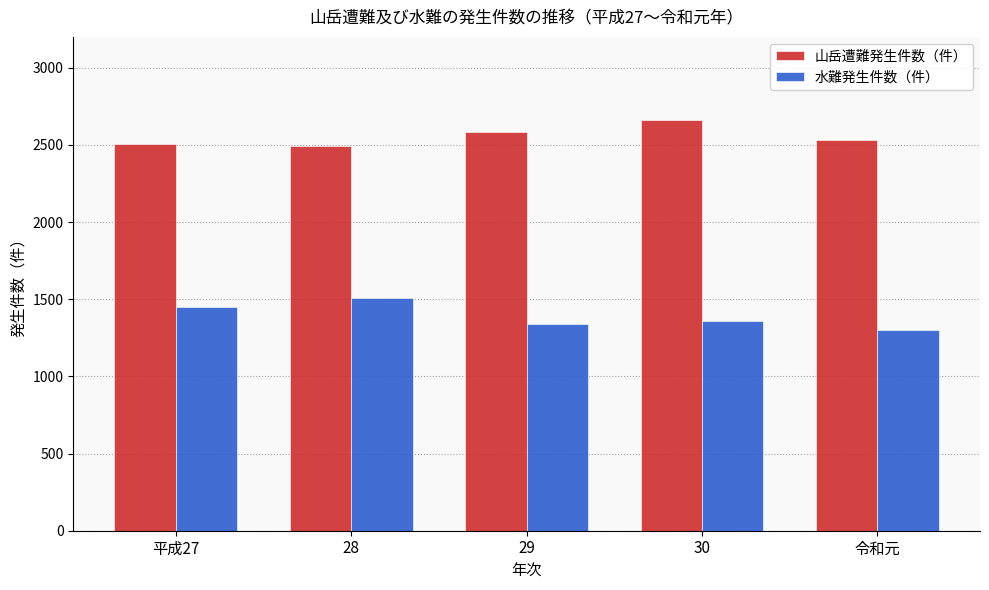

What is the difference between the highest and lowest values at 30?

1305